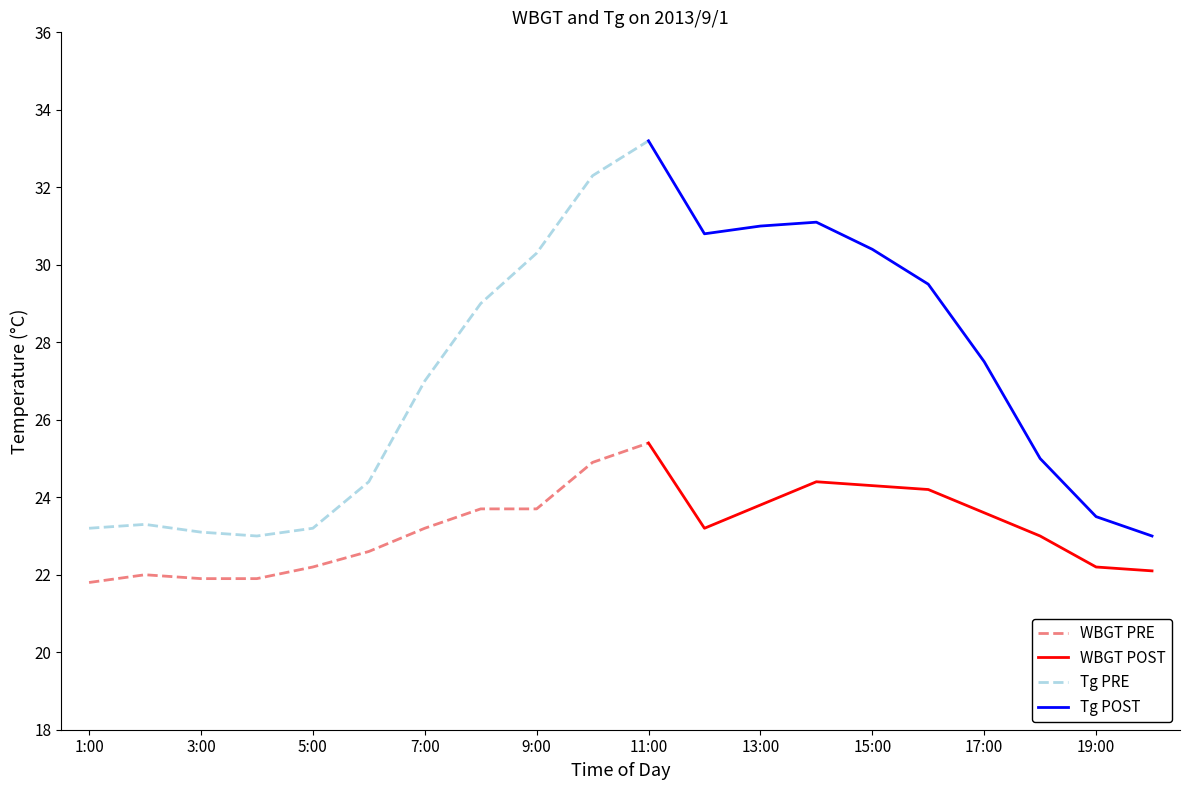

Is the value of WBGT at 17:00 greater than the value of Tg at 6:00?

No